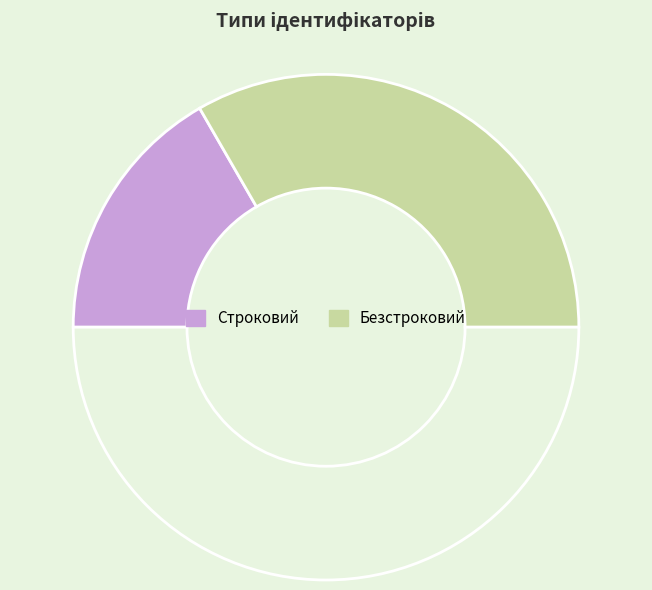

Count the number of slices in the pie.

3